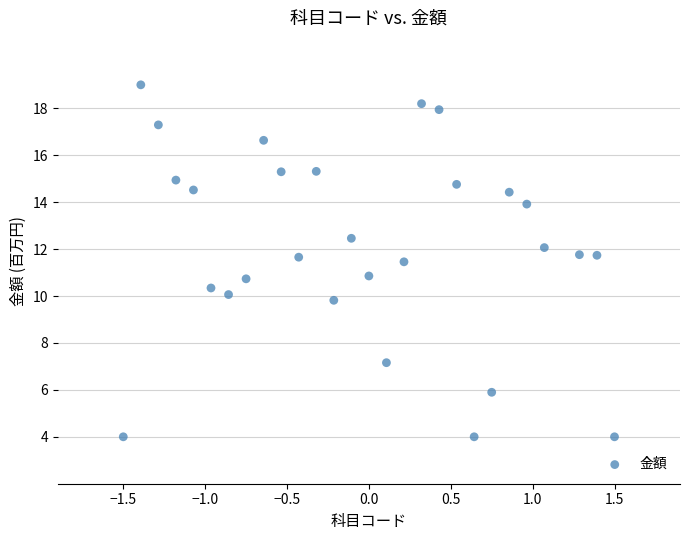

What is the range of Y values (max minus min)?

15.0